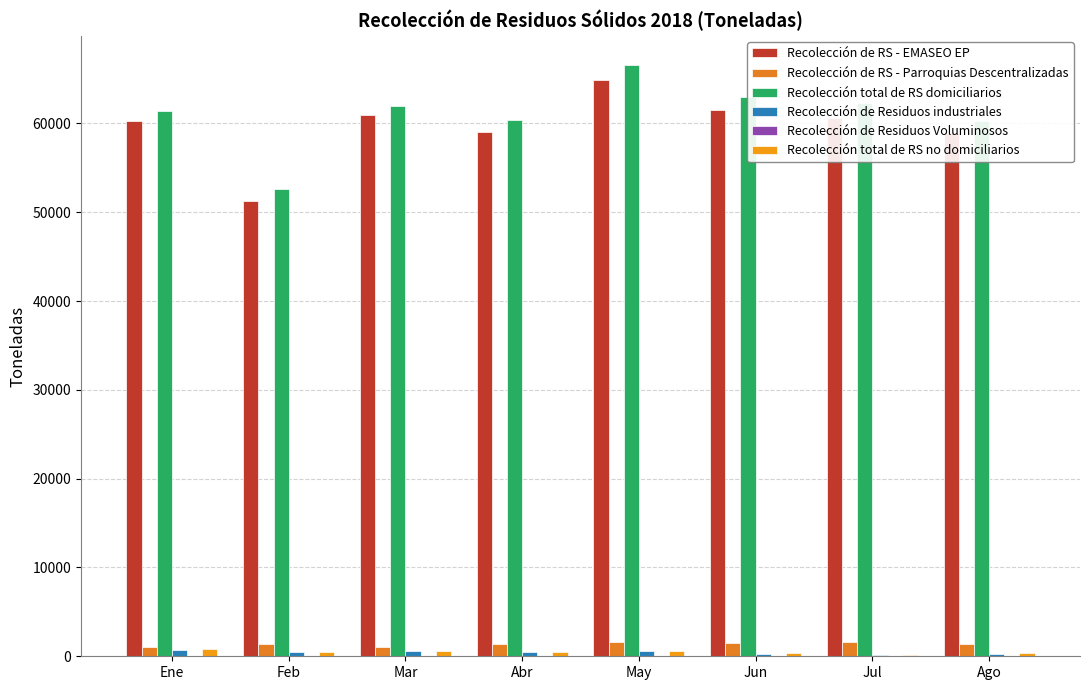

What is the difference between the maximum and second lowest values in the Recolección total de RS domiciliarios series?

6252.8